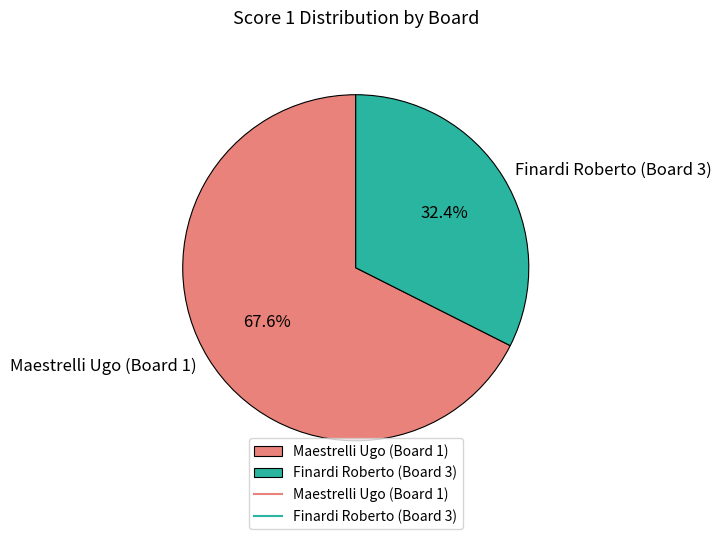

What percentage do Maestrelli Ugo (Board 1) and Finardi Roberto (Board 3) together represent?

100.0%